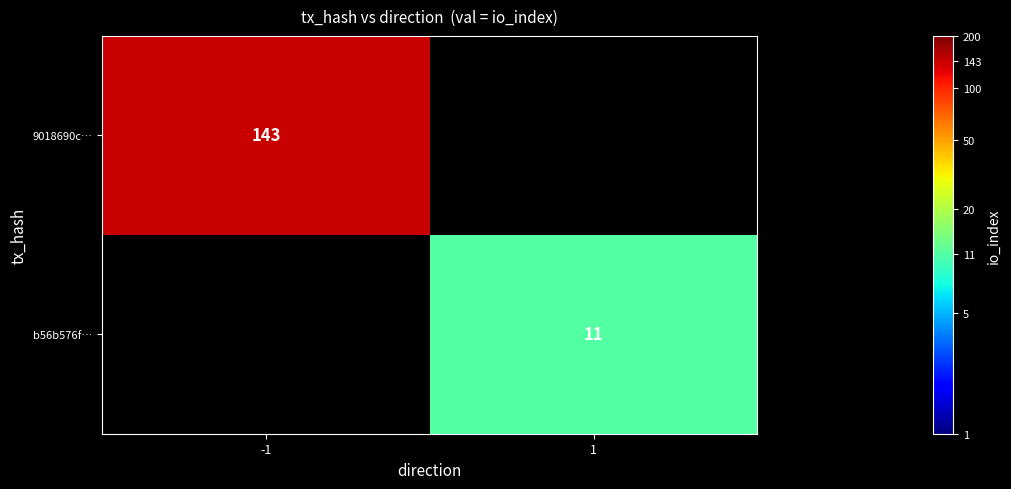

Is it true that 9018690c… equals 143 at -1?

True